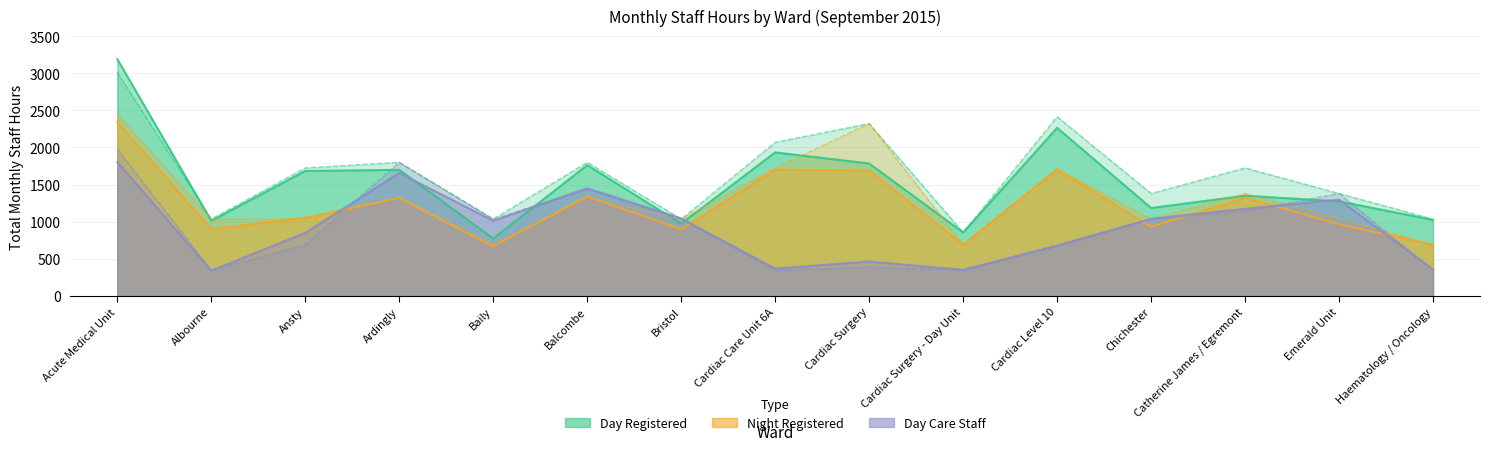

Is the value of Night Registered (Planned) at Cardiac Level 10 greater than the value of Night Registered (Actual) at Cardiac Level 10?

Yes